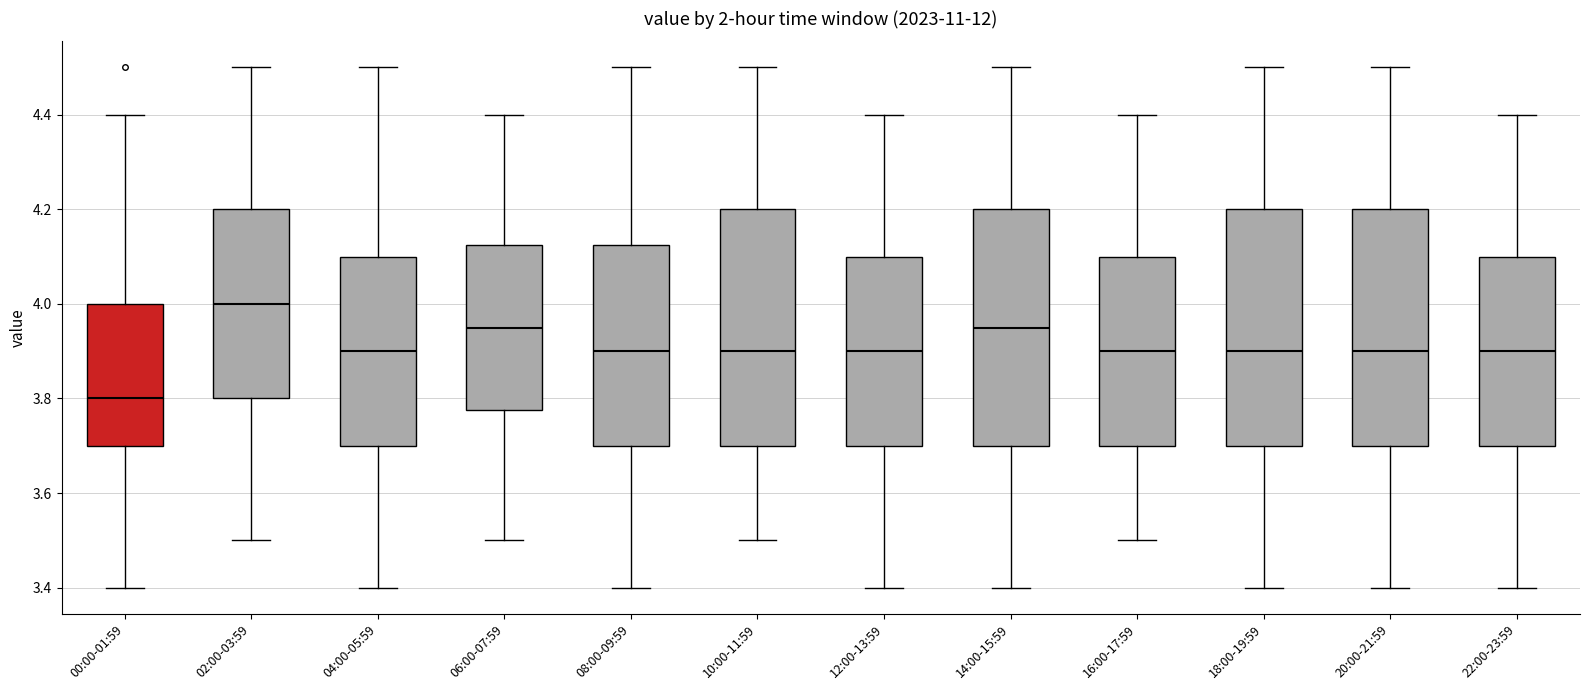

Reading left to right, read every box against the y-axis: the position of its median line, the range the box covers, and the ends of its whiskers. The values are not printed on the chart, so give them approximately, as read against the axis.

00:00-01:59: median 3.80, box 3.70 to 4.00, whiskers 3.40 to 4.40
02:00-03:59: median 4.00, box 3.80 to 4.20, whiskers 3.50 to 4.50
04:00-05:59: median 3.90, box 3.70 to 4.10, whiskers 3.40 to 4.50
06:00-07:59: median 3.96, box 3.78 to 4.12, whiskers 3.50 to 4.40
08:00-09:59: median 3.90, box 3.70 to 4.12, whiskers 3.40 to 4.50
10:00-11:59: median 3.90, box 3.70 to 4.20, whiskers 3.50 to 4.50
12:00-13:59: median 3.90, box 3.70 to 4.10, whiskers 3.40 to 4.40
14:00-15:59: median 3.96, box 3.70 to 4.20, whiskers 3.40 to 4.50
16:00-17:59: median 3.90, box 3.70 to 4.10, whiskers 3.50 to 4.40
18:00-19:59: median 3.90, box 3.70 to 4.20, whiskers 3.40 to 4.50
20:00-21:59: median 3.90, box 3.70 to 4.20, whiskers 3.40 to 4.50
22:00-23:59: median 3.90, box 3.70 to 4.10, whiskers 3.40 to 4.40